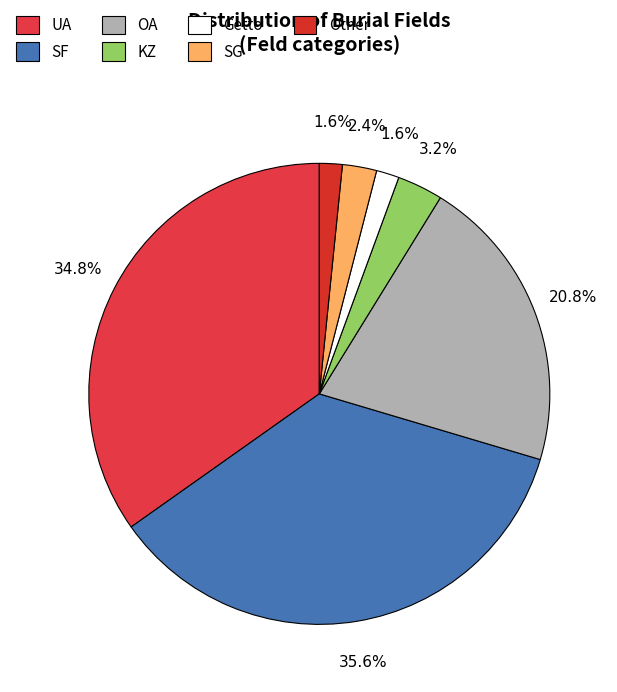

How much of the chart is everything except OA?

79.2%